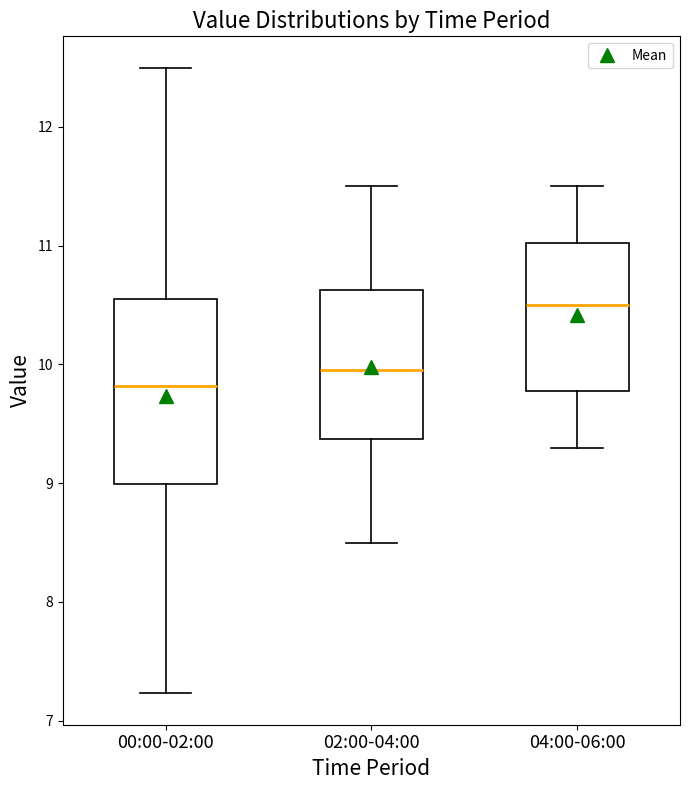

Reading left to right, read every box against the y-axis: the position of its median line, the range the box covers, and the ends of its whiskers. The values are not printed on the chart, so give them approximately, as read against the axis.

00:00-02:00: median 9.8, box 9.0 to 10.6, whiskers 7.2 to 12.5
02:00-04:00: median 10.0, box 9.4 to 10.6, whiskers 8.5 to 11.5
04:00-06:00: median 10.5, box 9.8 to 11.0, whiskers 9.3 to 11.5